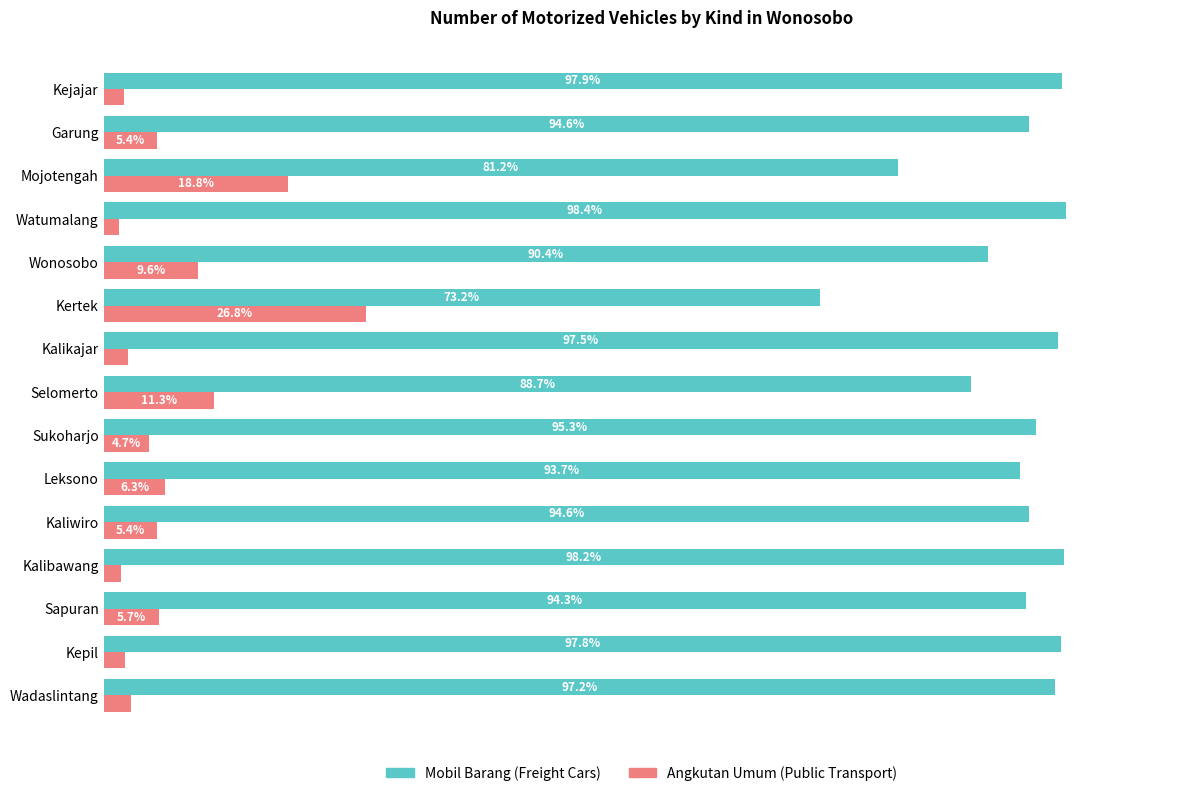

List the series in order of their overall mean, lowest first.

Angkutan Umum (Public Transport), Mobil Barang (Freight Cars)